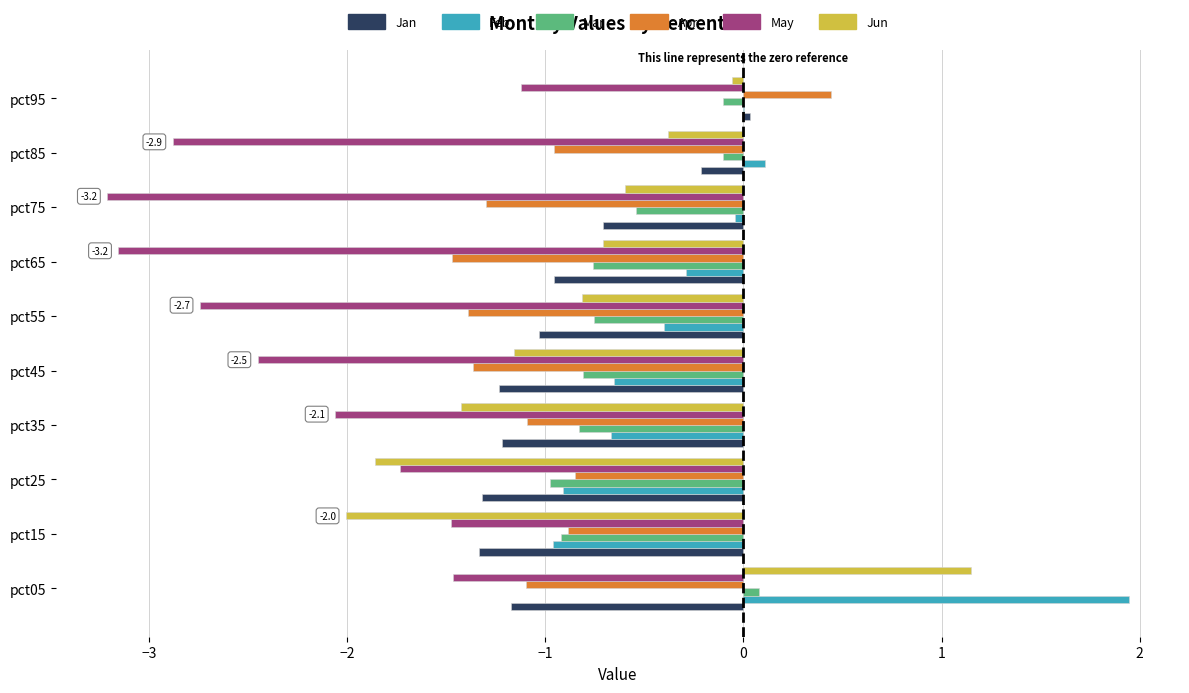

How many data points in Jan are above -1?

4